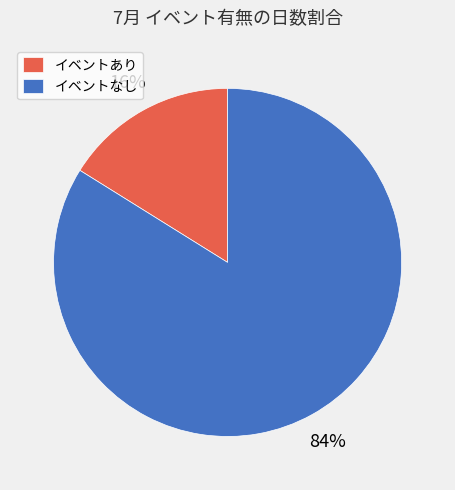

How many segments does this pie chart have?

2